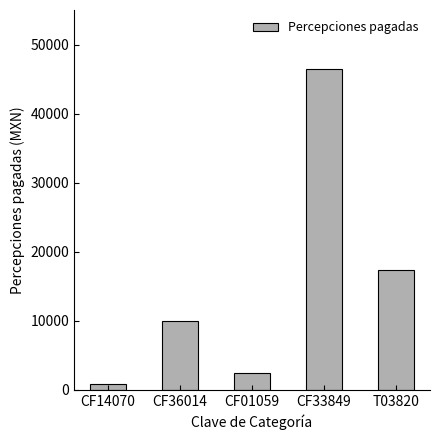

Between CF36014 and CF33849, which is larger?

CF33849